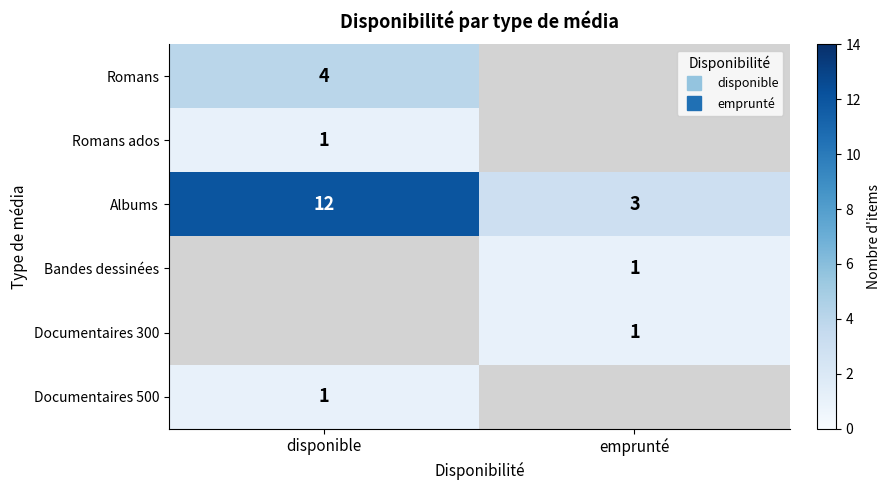

At how many categories does at least one series exceed 9?

1